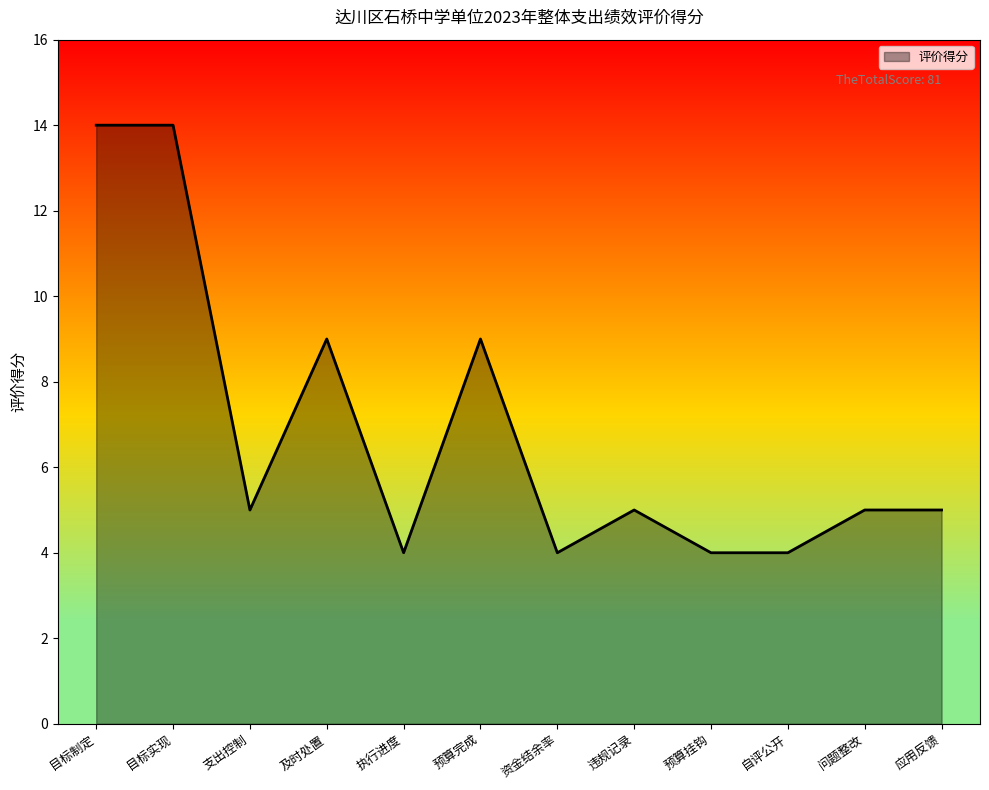

Reading right to left, list all the values displayed in this chart.

应用反馈=5	问题整改=5	自评公开=4	预算挂钩=4	违规记录=5	资金结余率=4	预算完成=9	执行进度=4	及时处置=9	支出控制=5	目标实现=14	目标制定=14